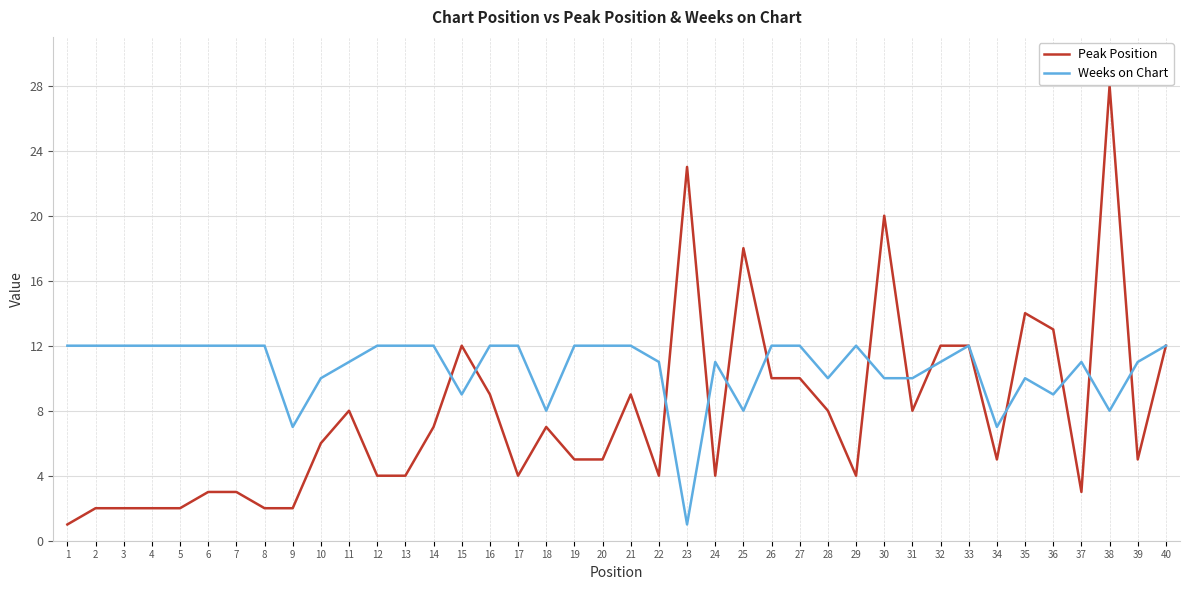

What is the maximum value for Peak Position?

28